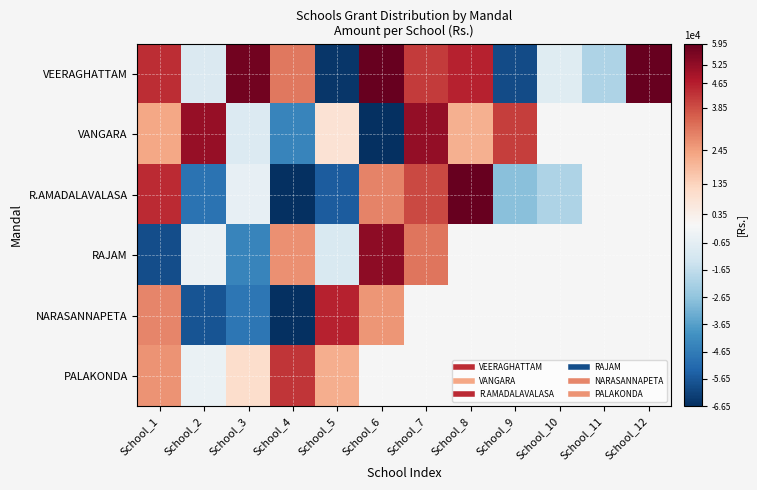

How many positive values does the VEERAGHATTAM series have?

7